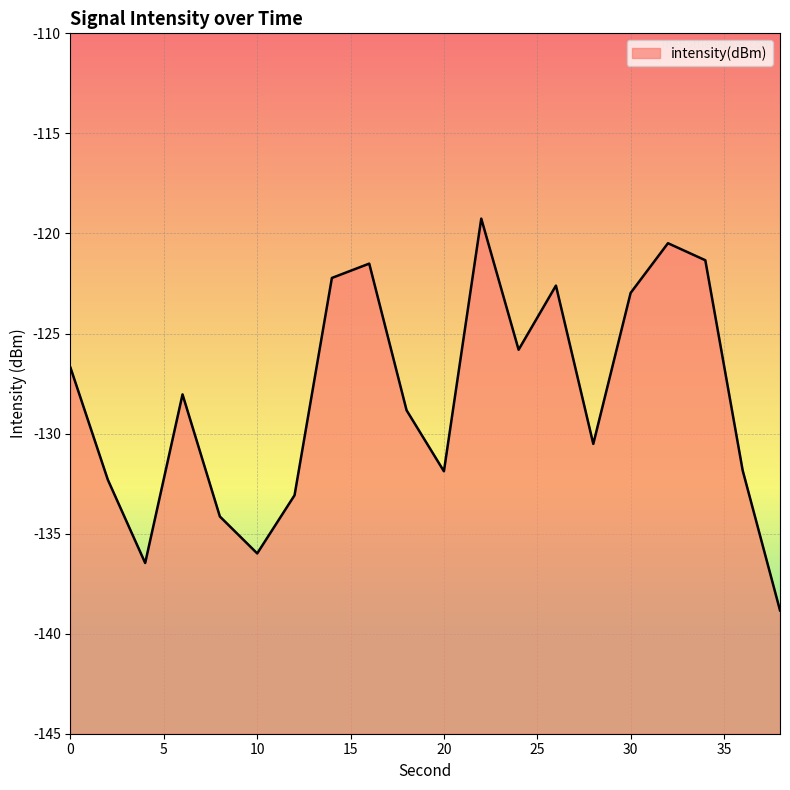

Reading left to right, extract all data points from this chart.

-126.7	-132.3	-136.5	-128.0	-134.1	-136.0	-133.1	-122.2	-121.5	-128.8	-131.9	-119.3	-125.8	-122.6	-130.5	-123.0	-120.5	-121.3	-131.8	-138.8